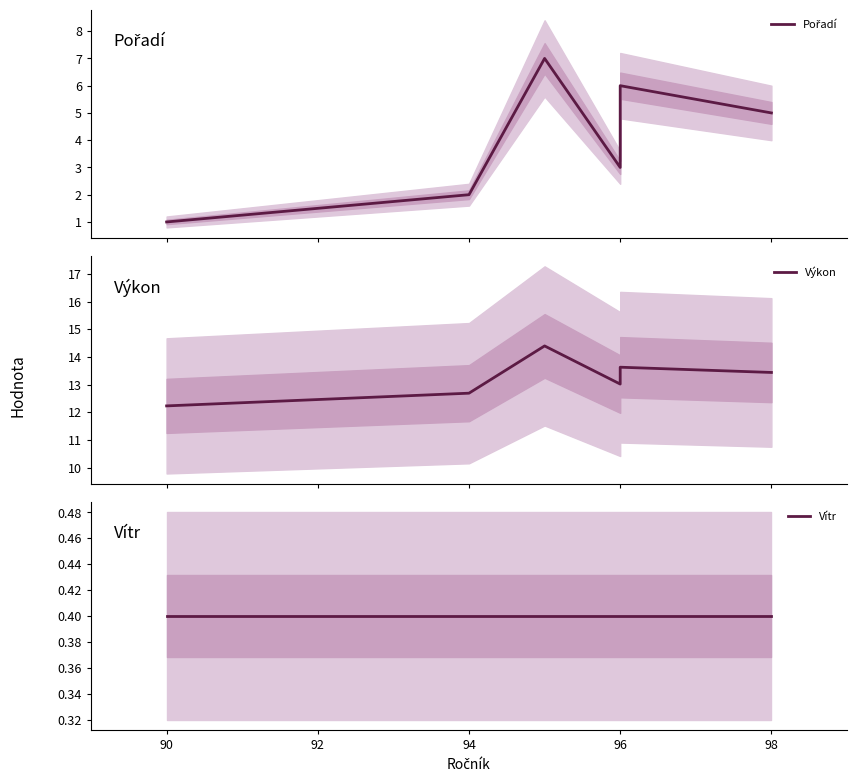

How many data points in Výkon are above 13?

5